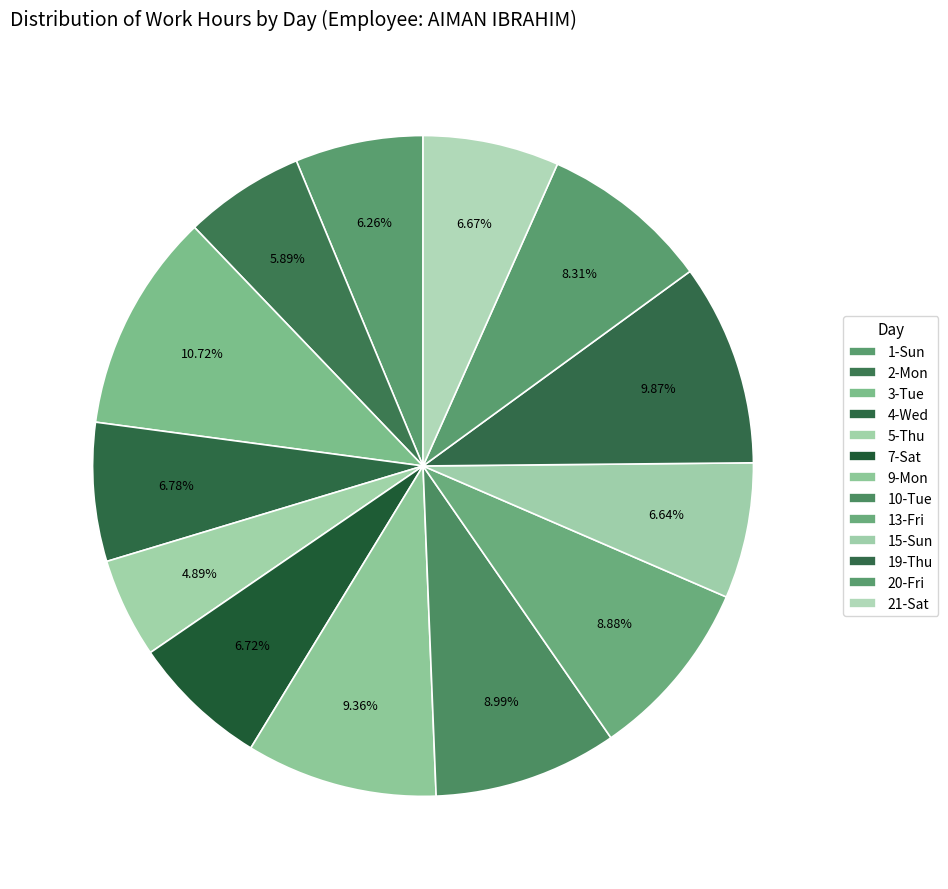

How many segments does this pie chart have?

13